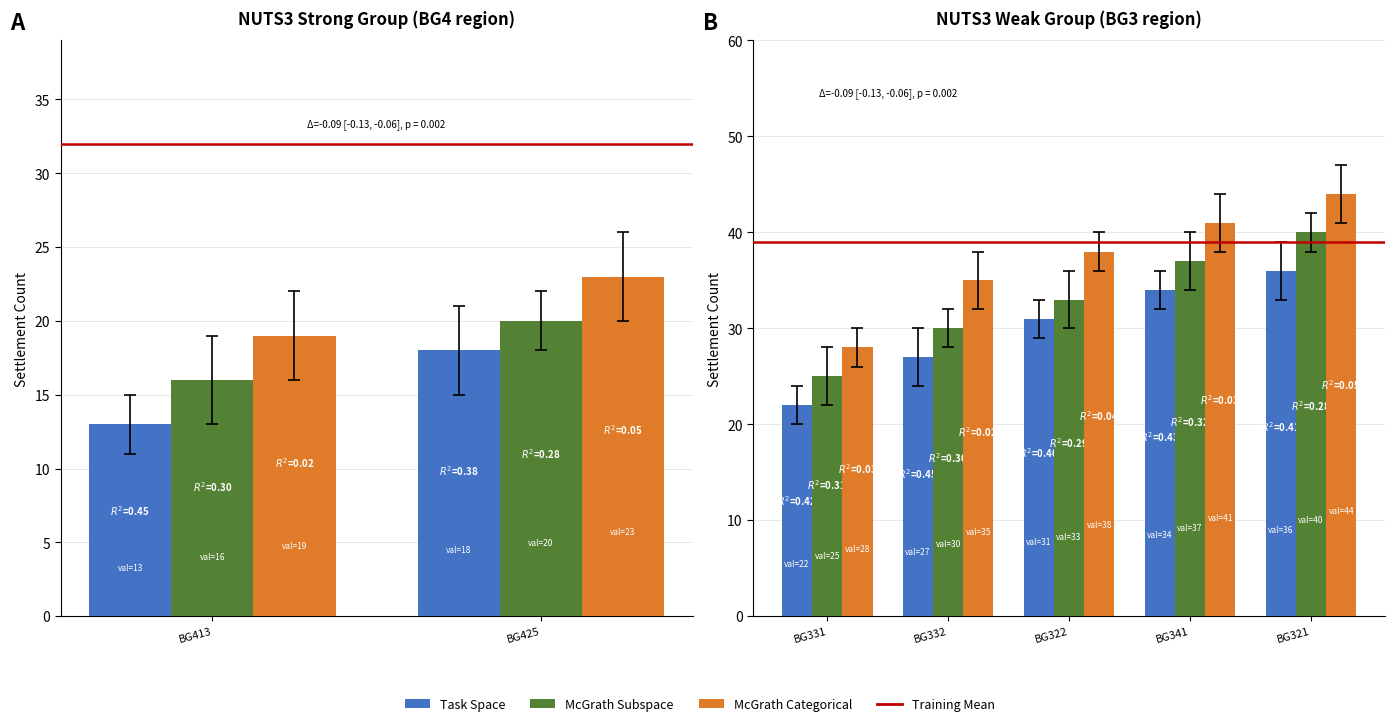

Which label corresponds to the smallest value in the chart?

BG413